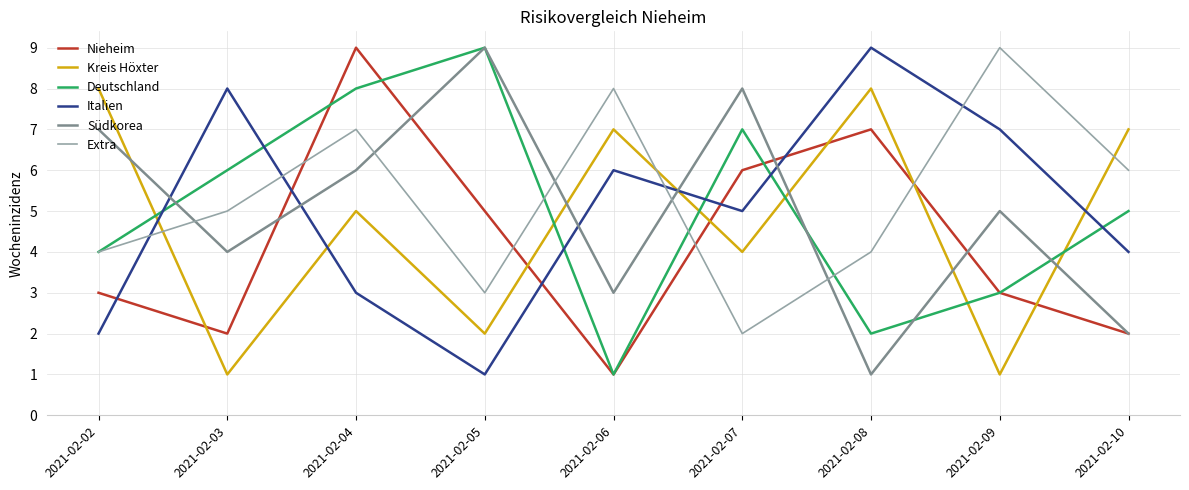

Between 2021-02-02 and 2021-02-07, which series saw the biggest shift?

Kreis Höxter